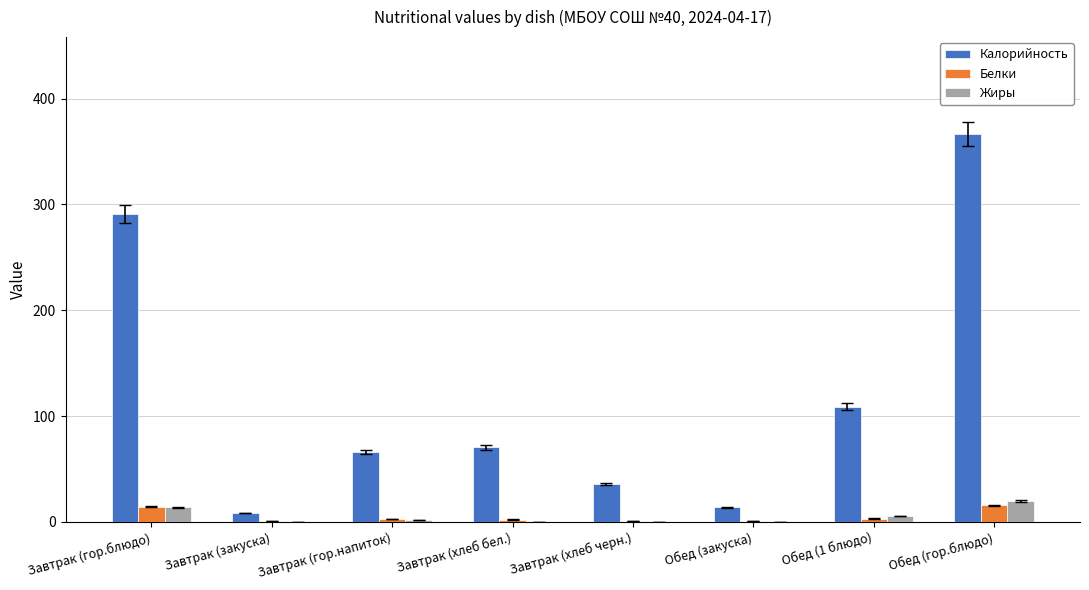

How many data points does each series have?

8